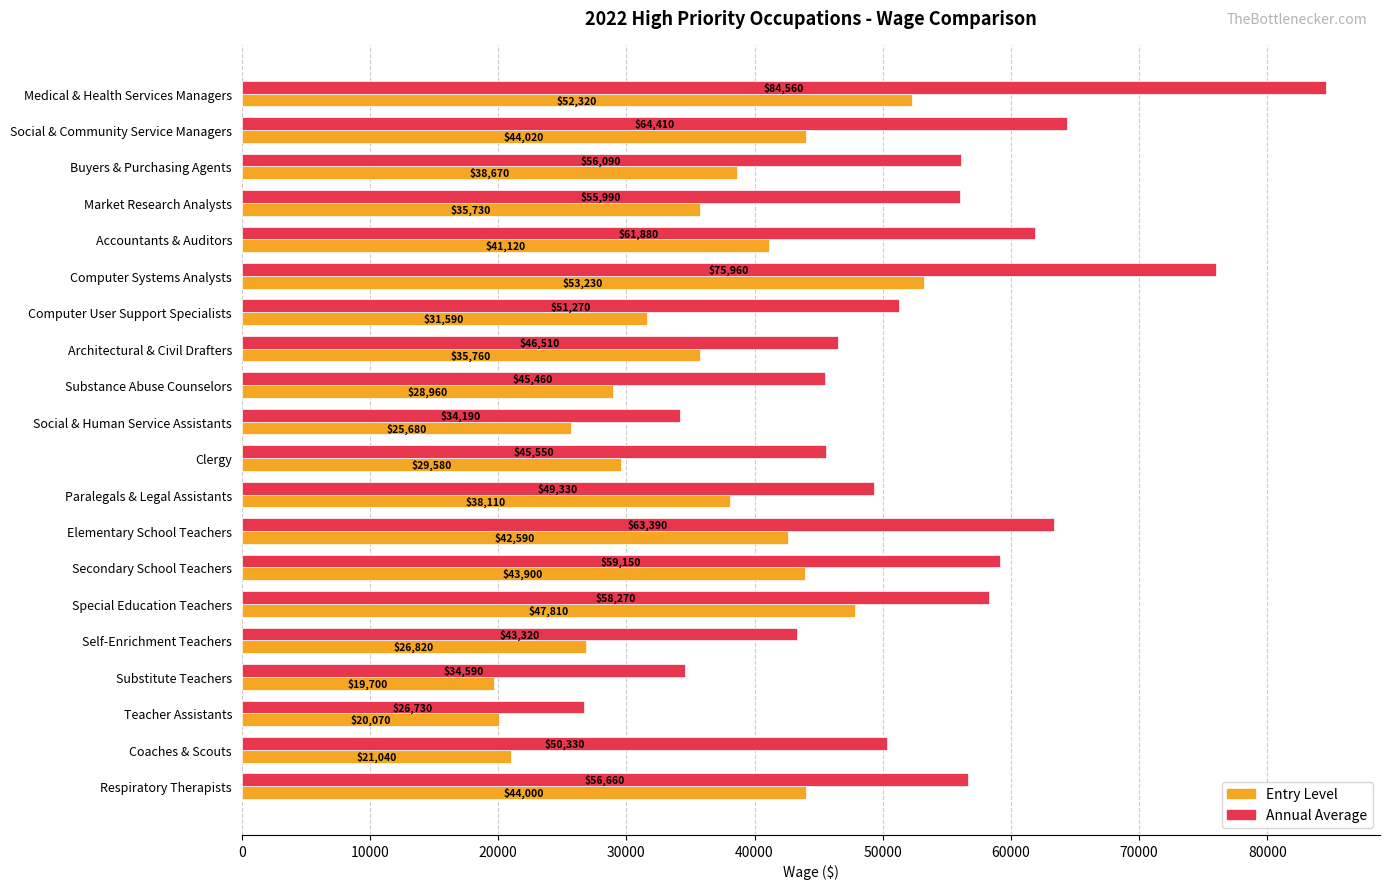

List the series in order of their overall mean, lowest first.

Entry Level, Annual Average